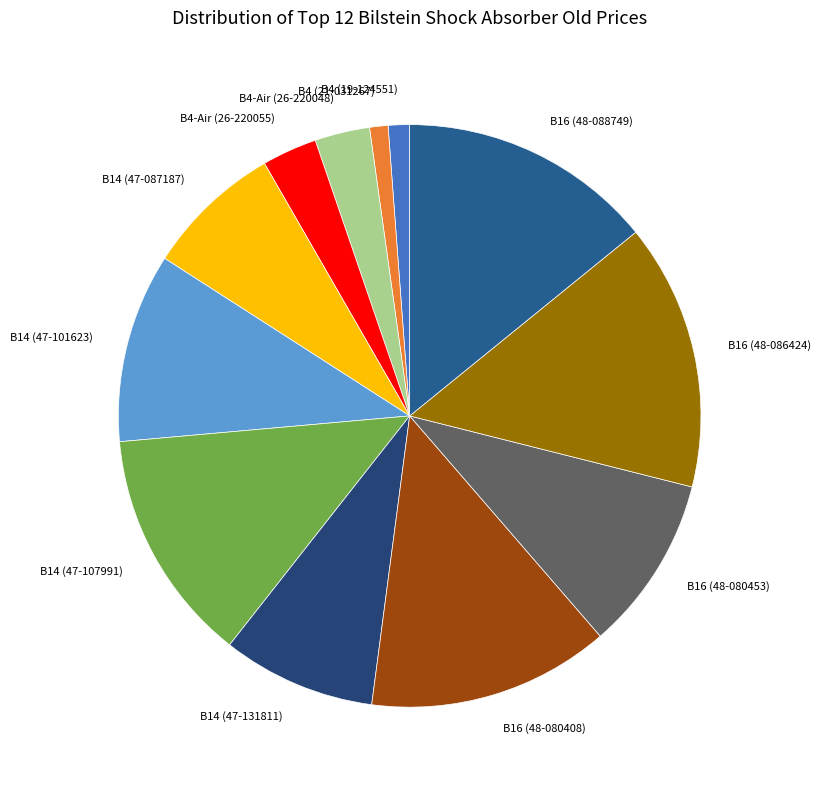

How many slices are in this pie chart?

12